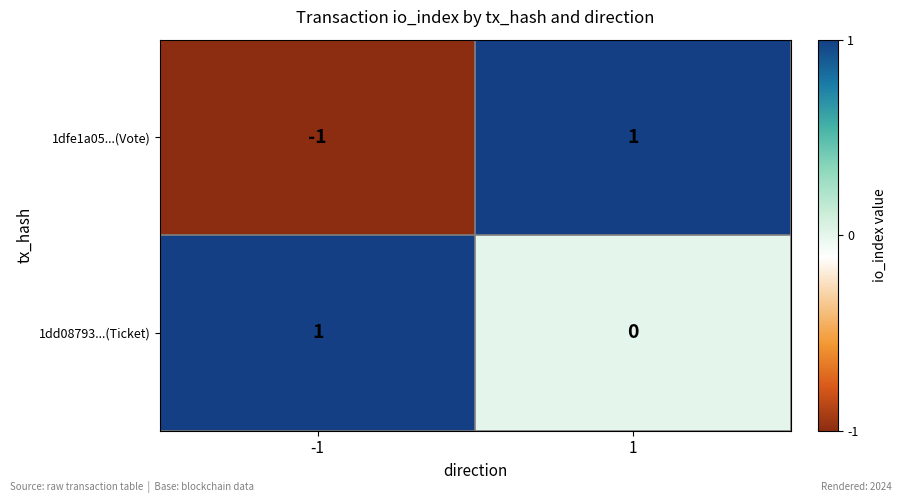

Reading right to left, extract all data points from this chart.

1dfe1a05...(Vote): 1	-1
1dd08793...(Ticket): 0	1